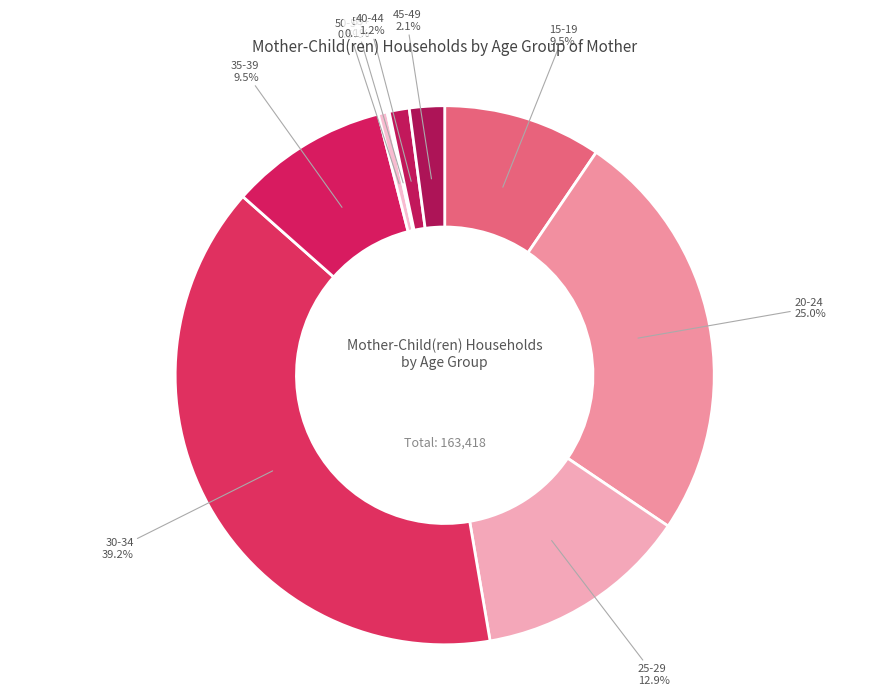

Which category has the biggest portion of the pie?

30-34